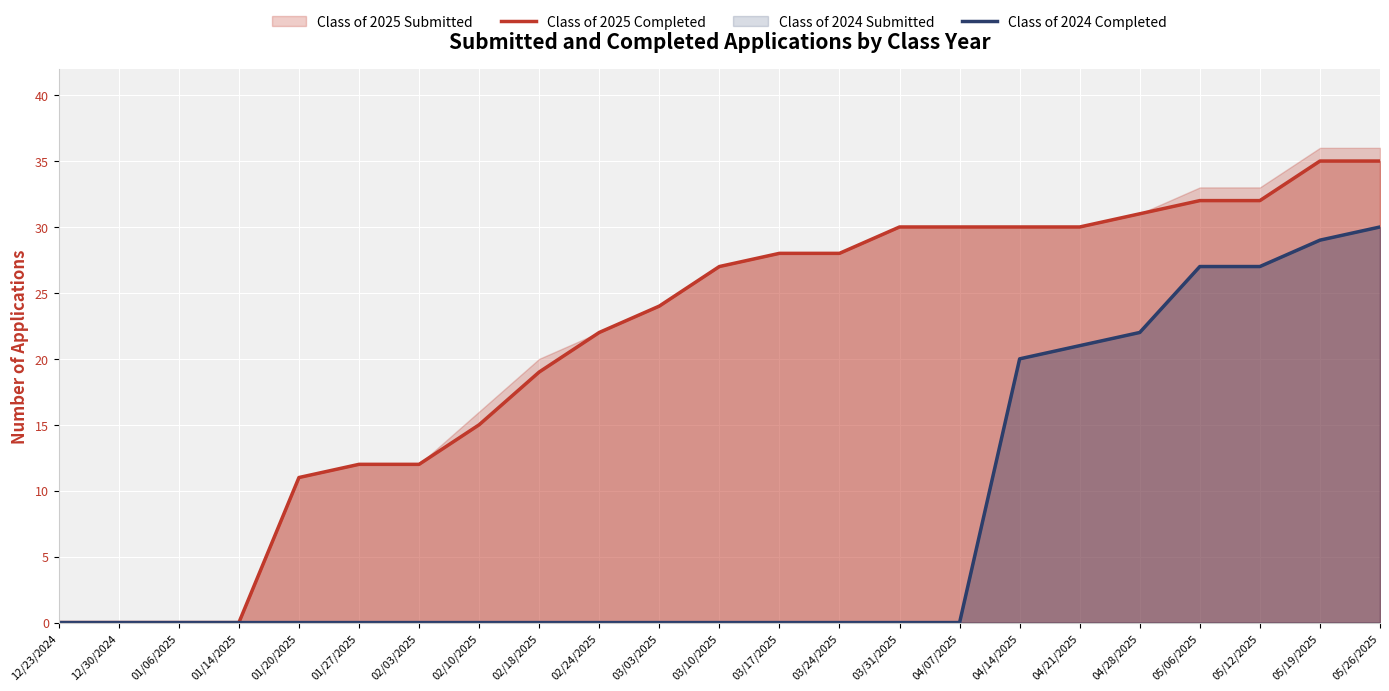

Where does the Class of 2025 Completed series first go above 27?

03/17/2025